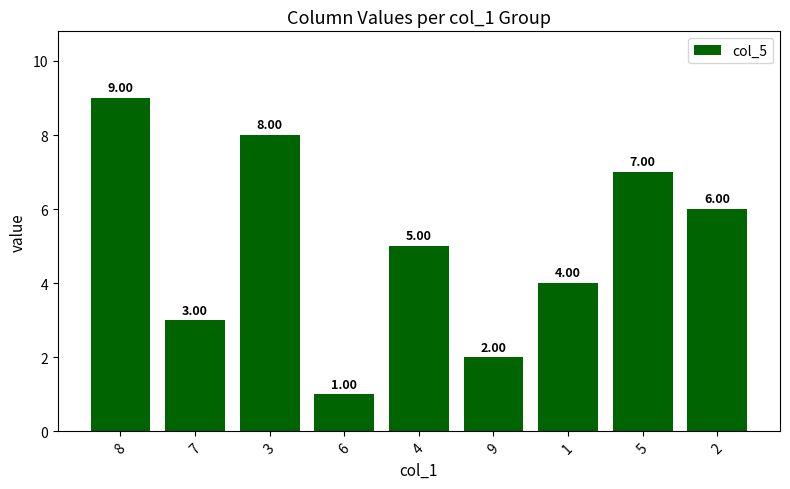

Approximately how many times larger is the value at 3 compared to 7?

2.7